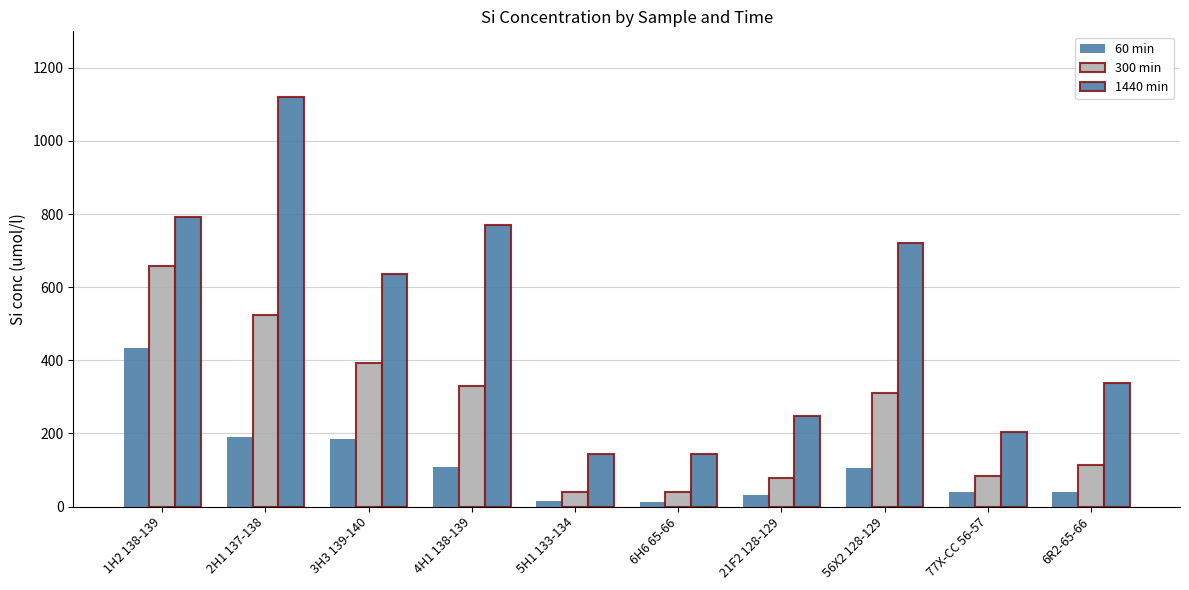

Reading left to right, what are all the values shown in this chart?

60 min: 433.4	189.8	185.9	109.0	14.1	11.7	30.7	105.2	41.0	39.6
300 min: 657.7	524.8	392.6	330.2	40.5	40.9	77.4	309.8	84.5	112.5
1440 min: 791.9	1119.4	635.4	771.3	144.7	143.1	247.6	720.9	204.3	337.9